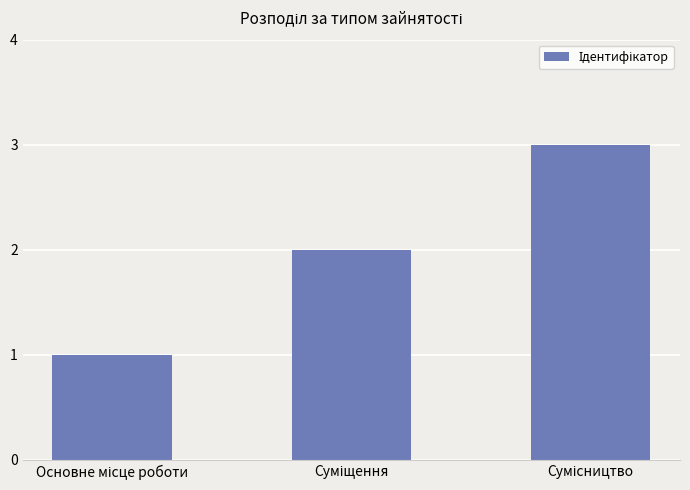

Reading left to right, what are all the values shown in this chart?

1	2	3